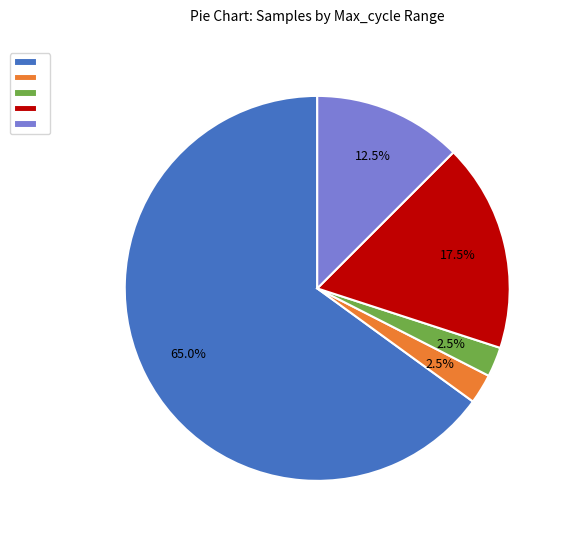

Is there any slice that represents more than half of the pie?

Yes